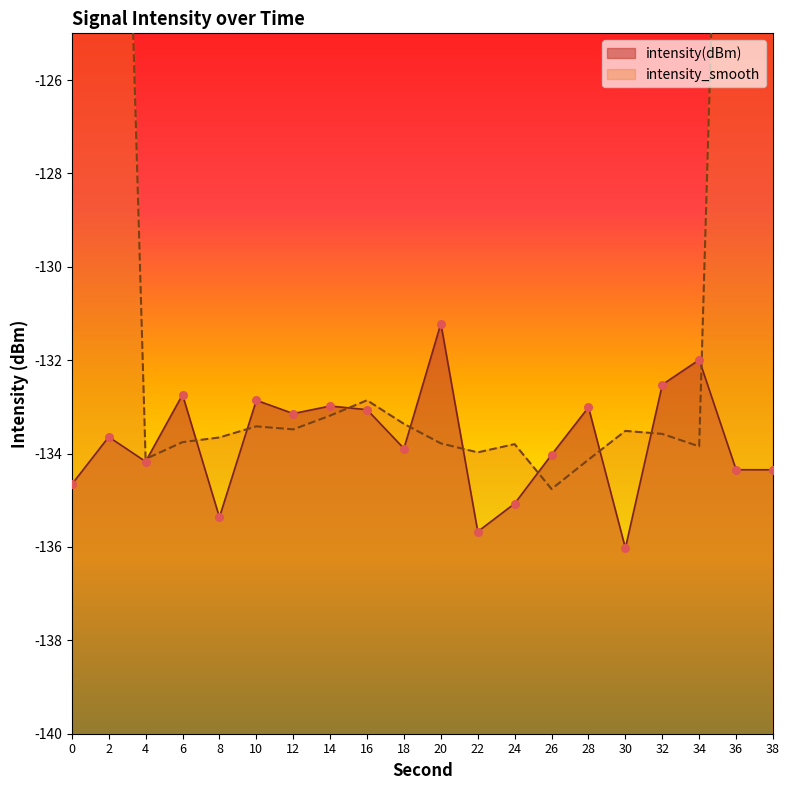

What is the change in value from 10 to 16?

-0.2